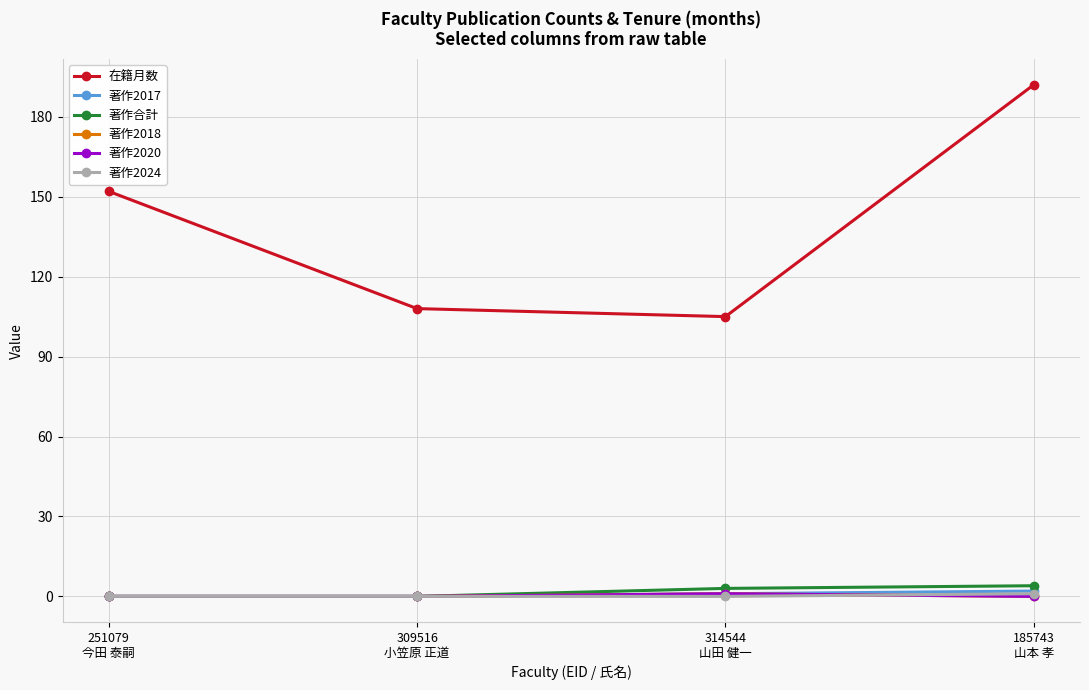

True or false: 在籍月数 has more than 1 points higher than both neighbors.

False